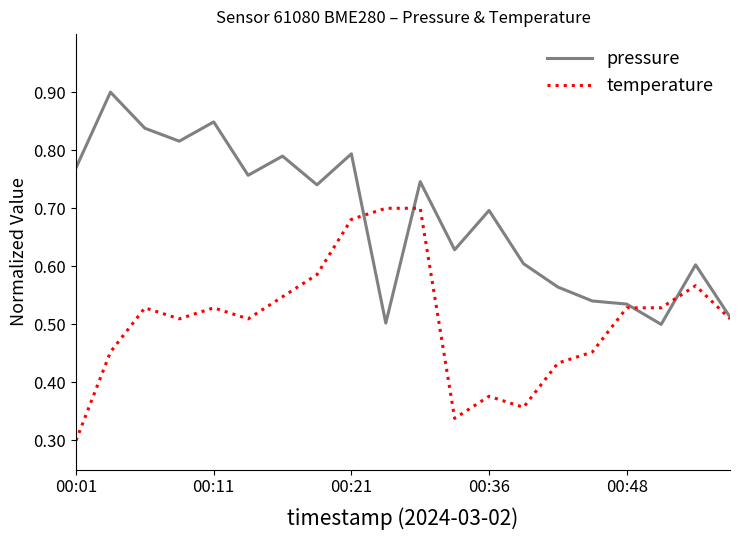

List the series in order of their overall mean, highest first.

pressure, temperature